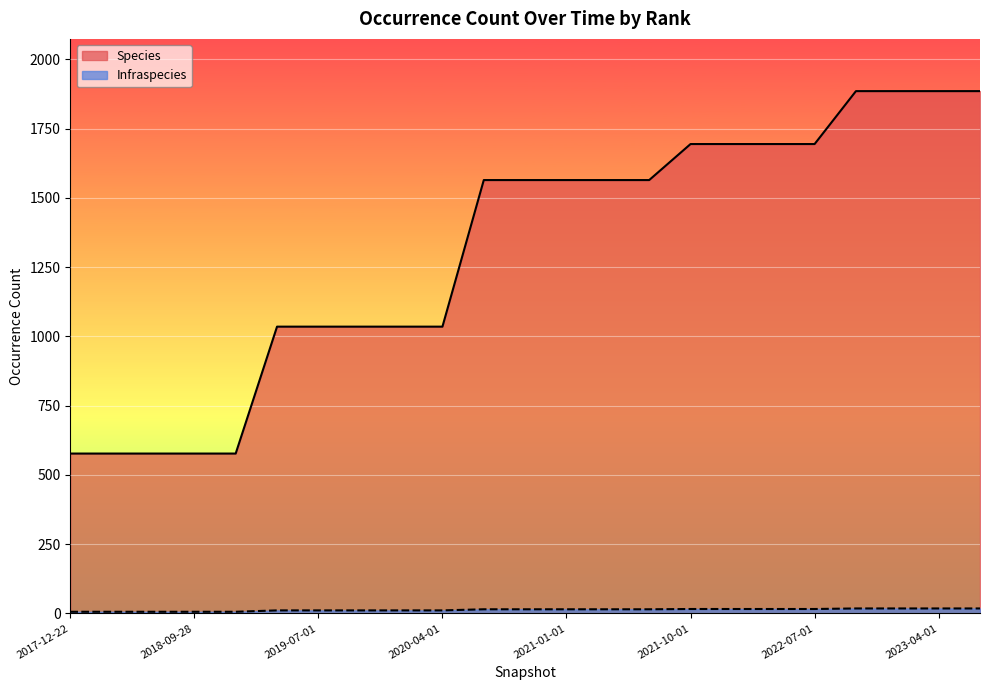

List the series in order of their overall mean, highest first.

Species, Infraspecies